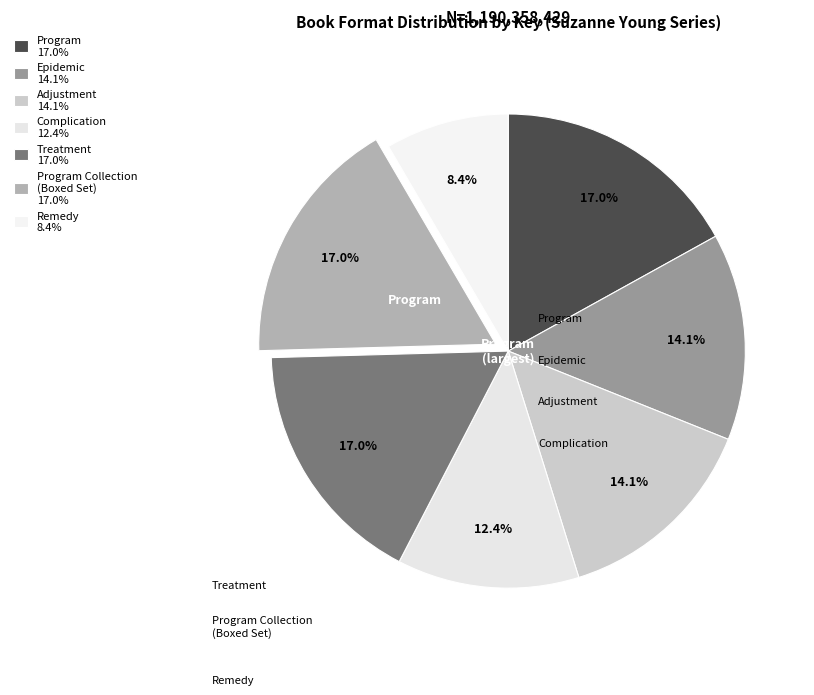

Which slice is the smallest?

Remedy